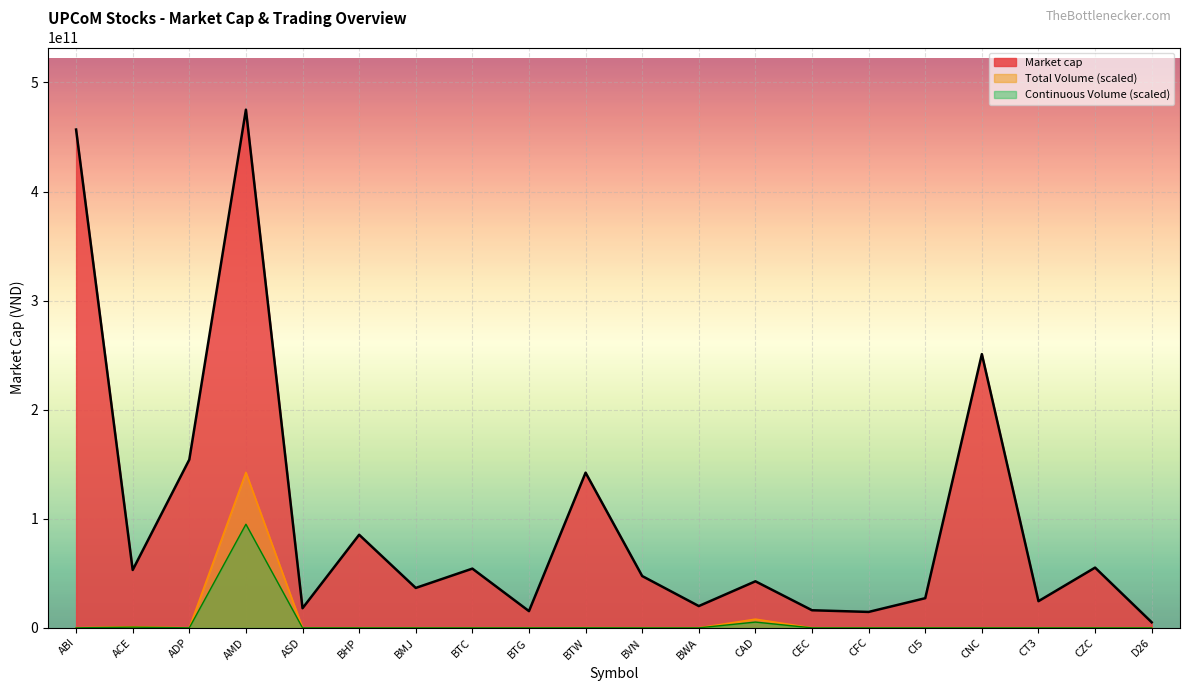

What is the sum of all Continuous Volume values?

151537392784.2